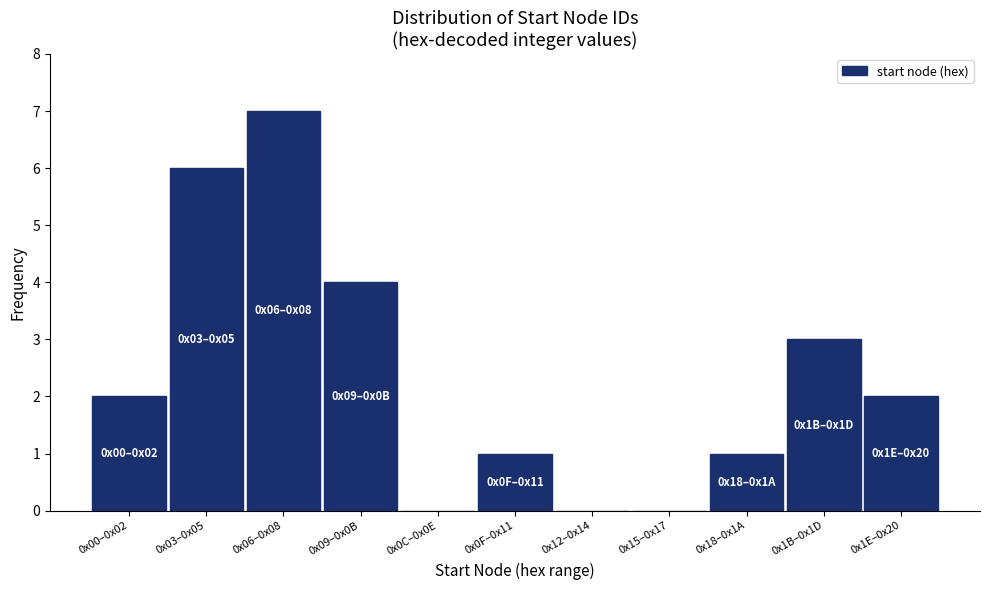

Reading right to left, transcribe all the data shown in this chart.

0x1E–0x20=2	0x1B–0x1D=3	0x18–0x1A=1	0x15–0x17=0	0x12–0x14=0	0x0F–0x11=1	0x0C–0x0E=0	0x09–0x0B=4	0x06–0x08=7	0x03–0x05=6	0x00–0x02=2